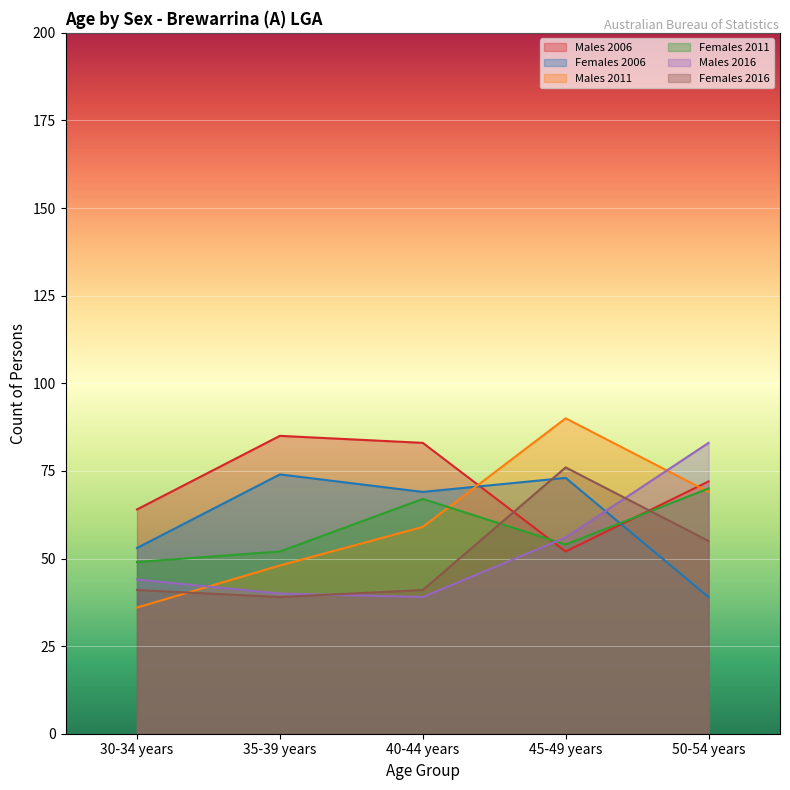

True or false: Females 2016 has more than 1 points higher than both neighbors.

False